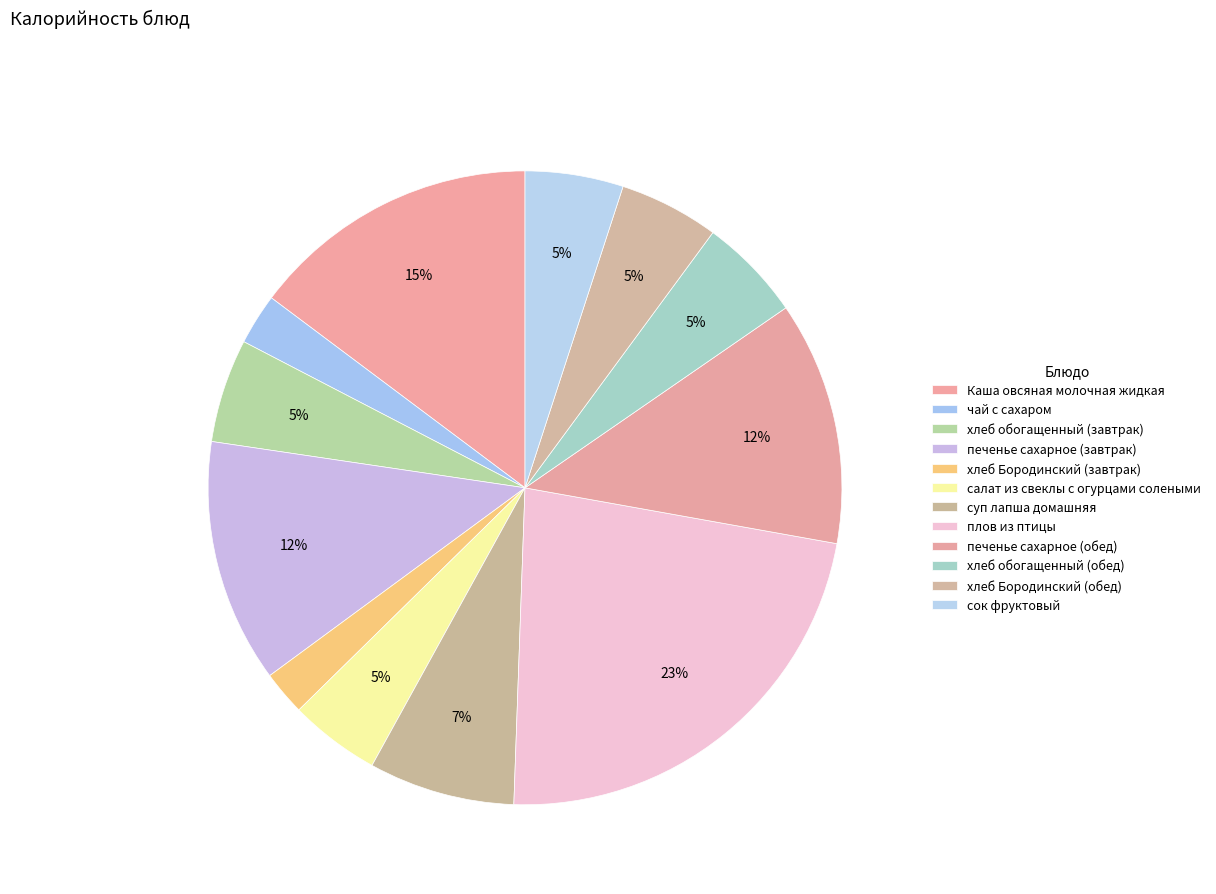

To the nearest percent, what percentage of the pie is плов из птицы?

23%